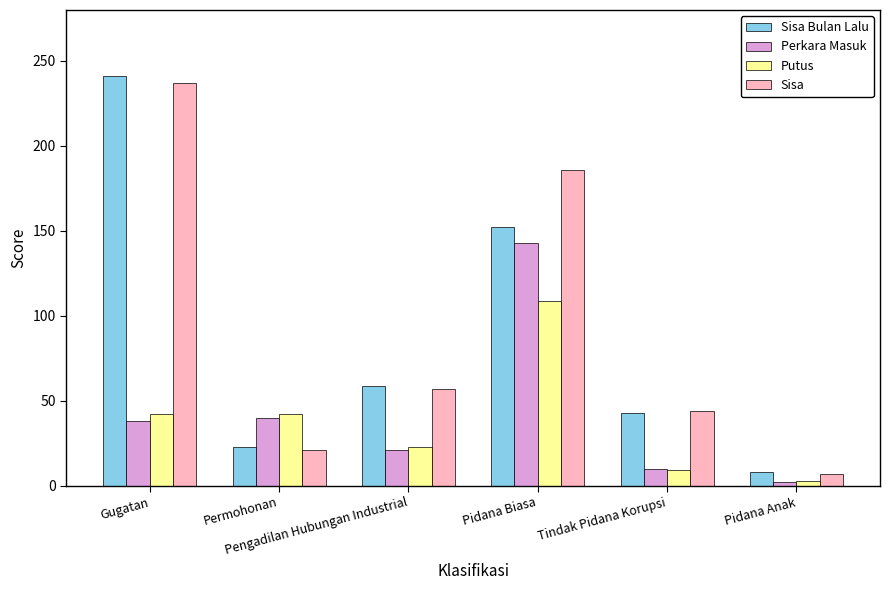

Which series has the largest range (max minus min)?

Sisa Bulan Lalu